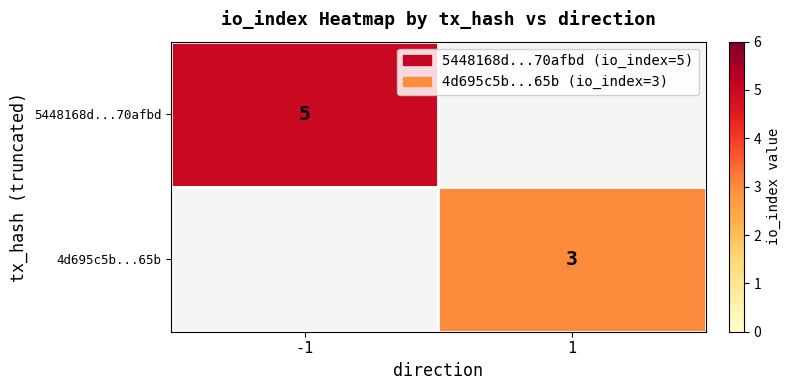

The 5448168d...70afbd series shows 5 at -1. True or false?

True